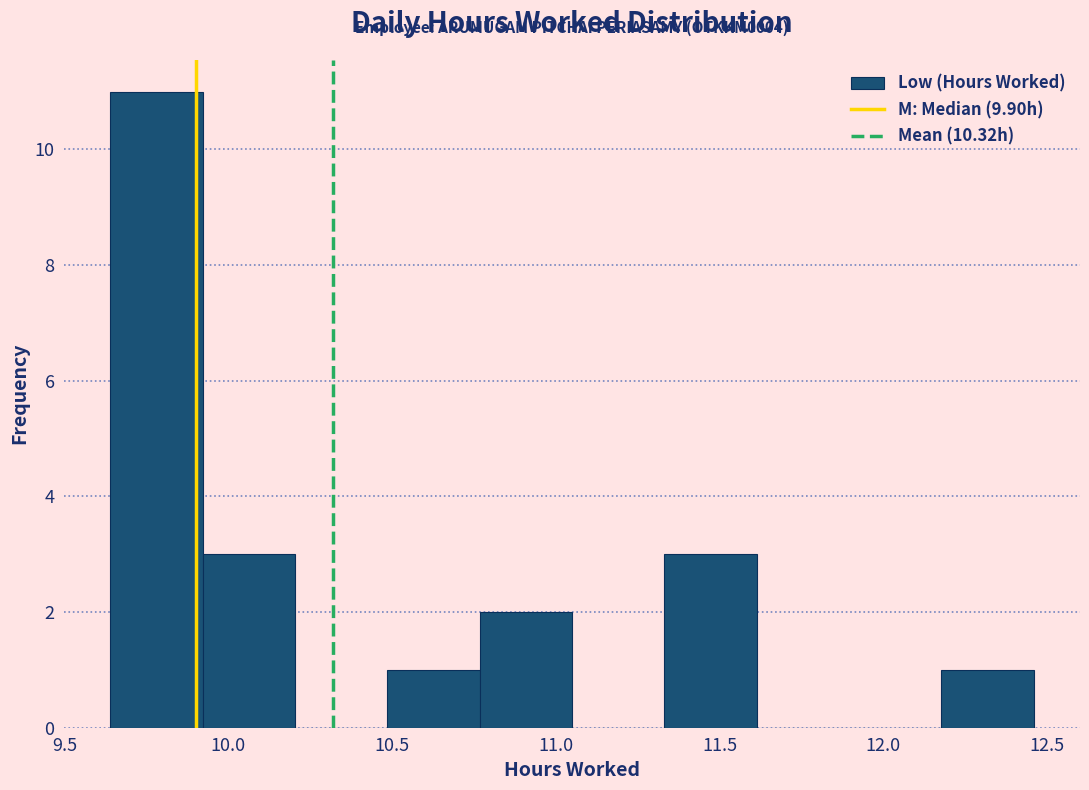

Over which range of the x-axis is the bar tallest?

9.65 to 9.90